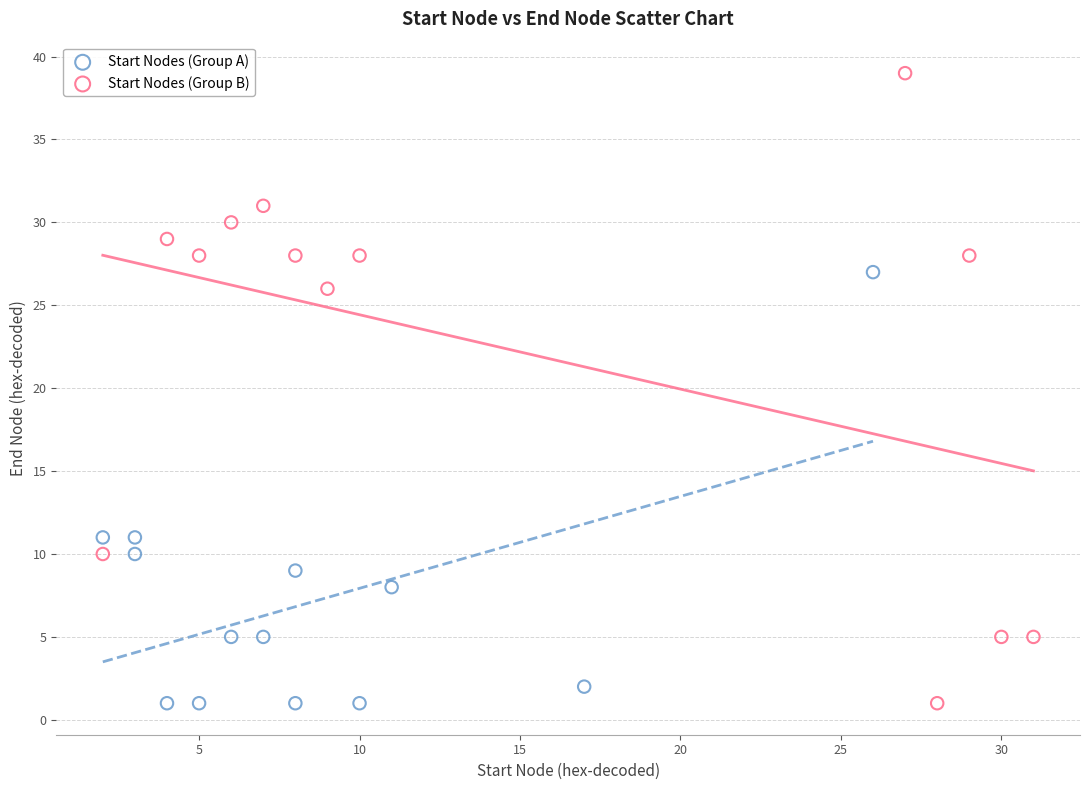

Which series has the largest Y range (max minus min)?

Start Nodes (Group B)